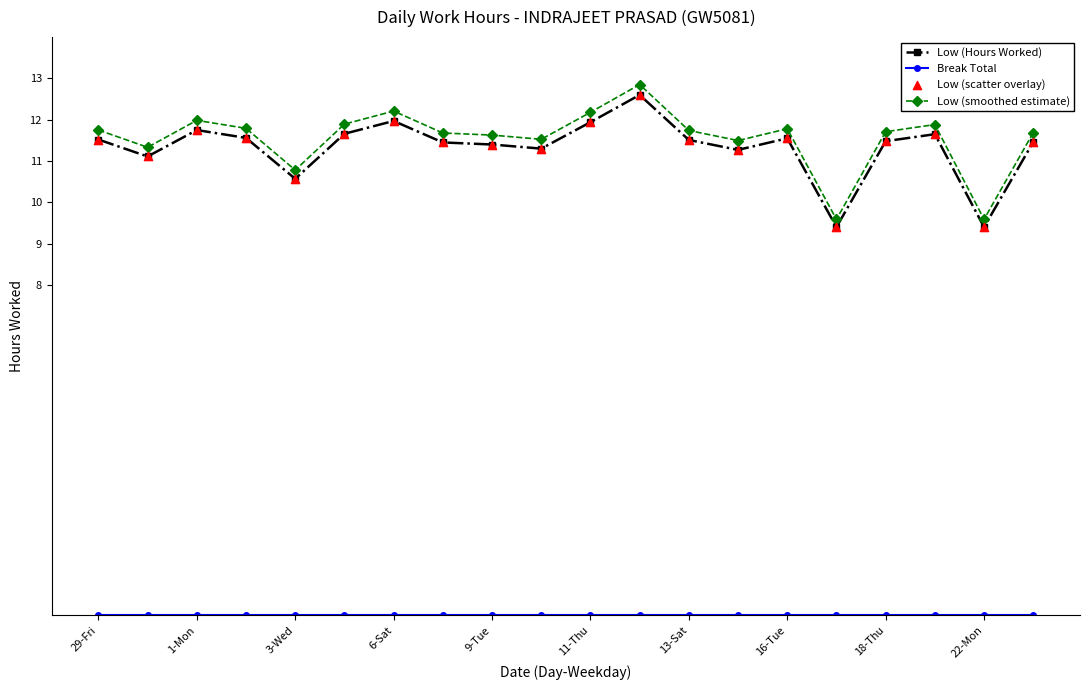

Which series has the widest spread of values?

Low (smoothed estimate)